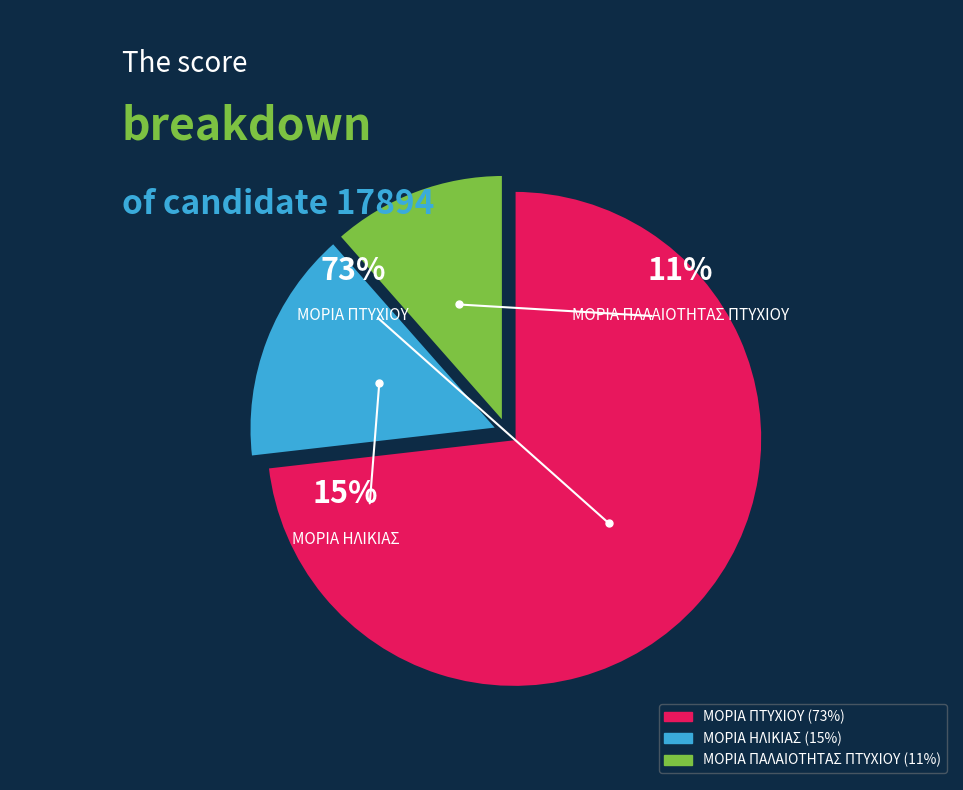

Does any single category account for the majority?

Yes